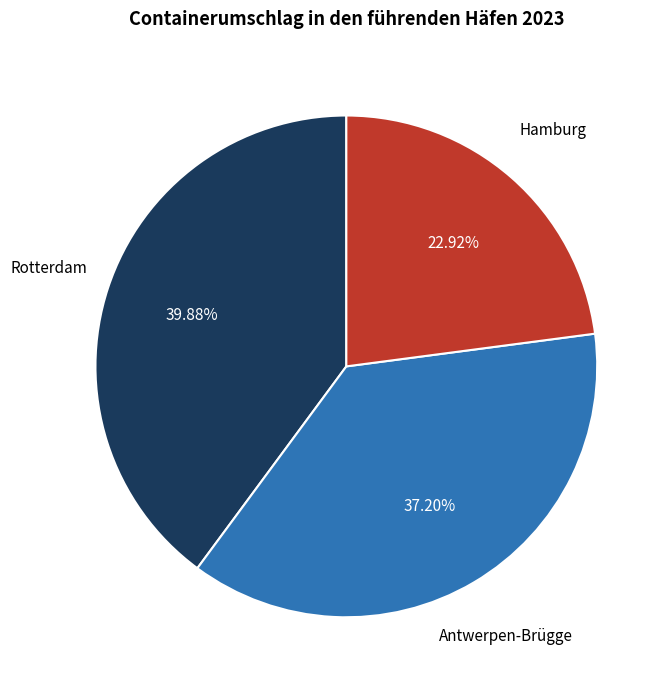

Does any single category account for the majority?

No